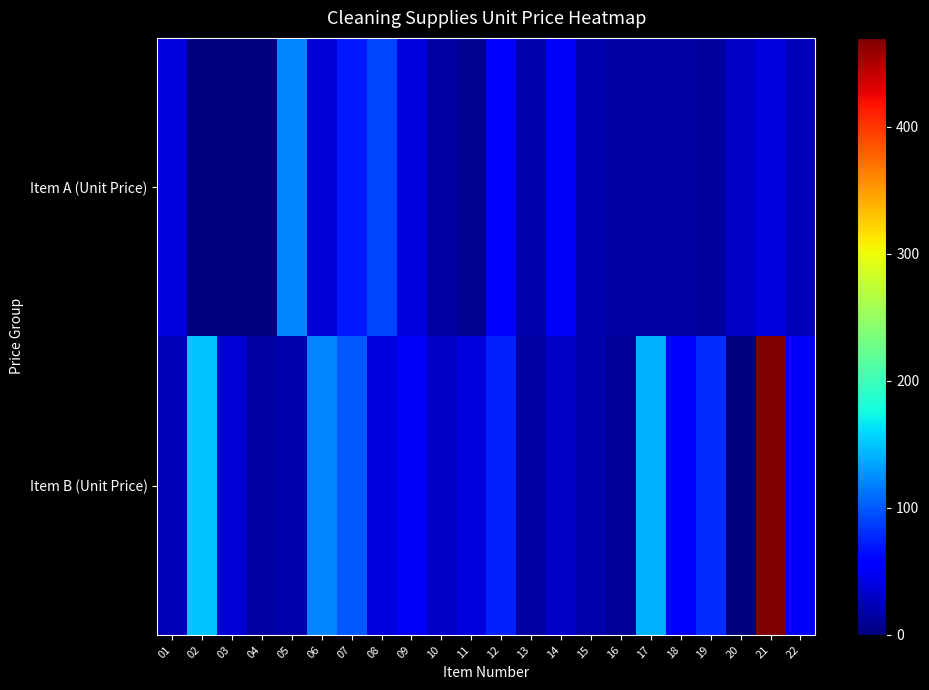

At 13, list the series in order from largest to smallest.

Item A (Unit Price), Item B (Unit Price)